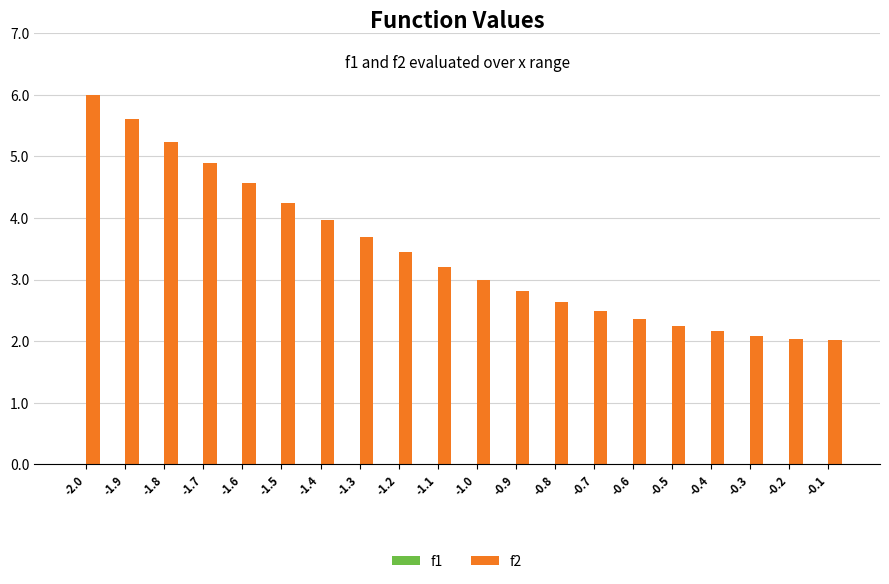

The value of f2 at -0.5 is 3.8. True or false?

False